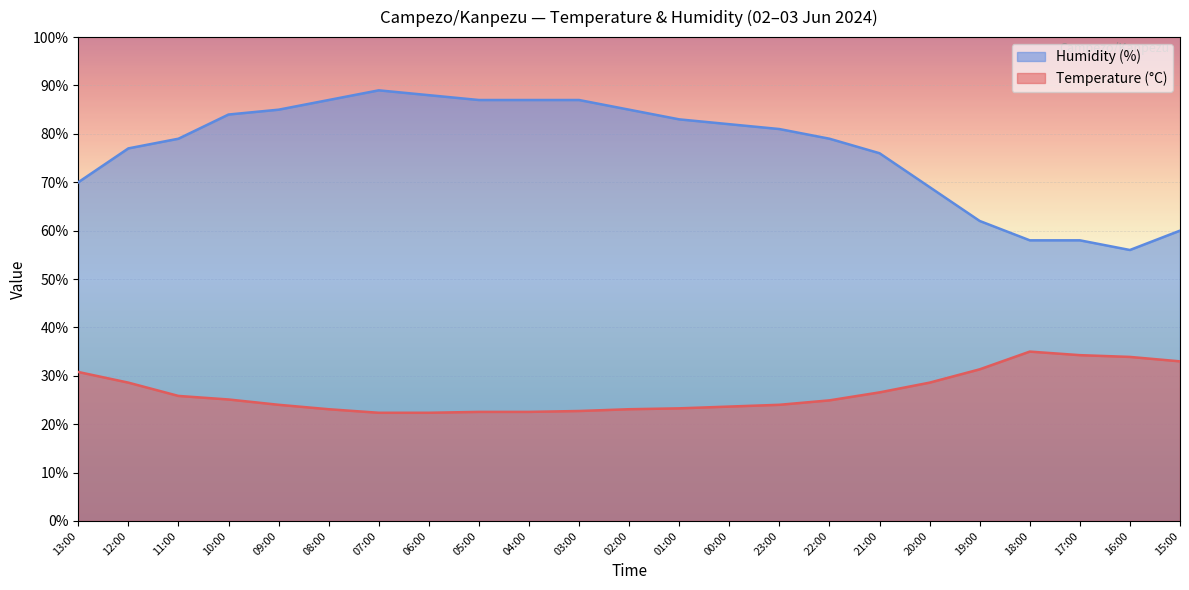

What are all the series names shown in the legend?

Humidity (%), Temperature (°C)